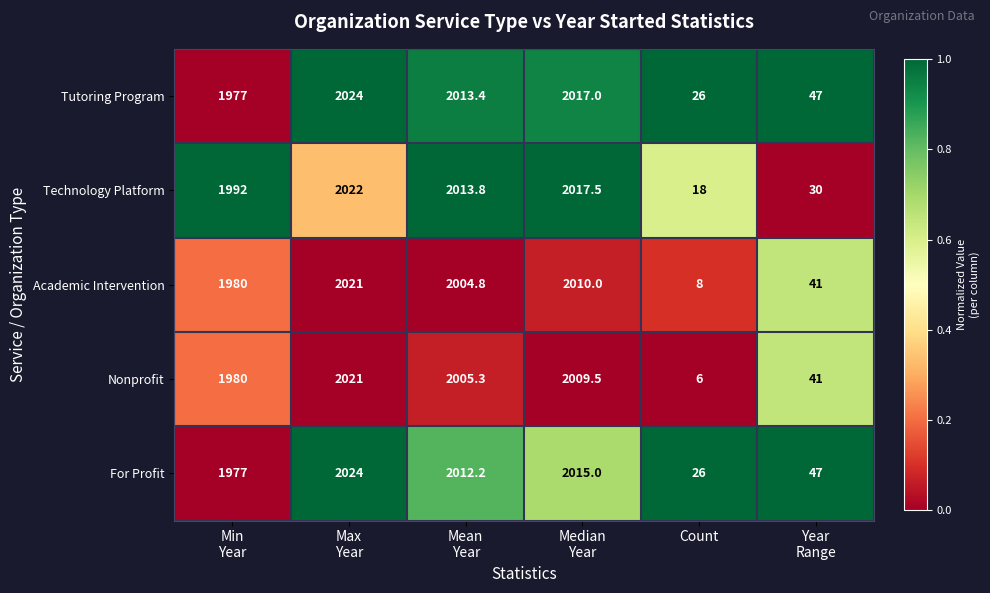

Is it true that Technology Platform equals 32.1 at Count?

False